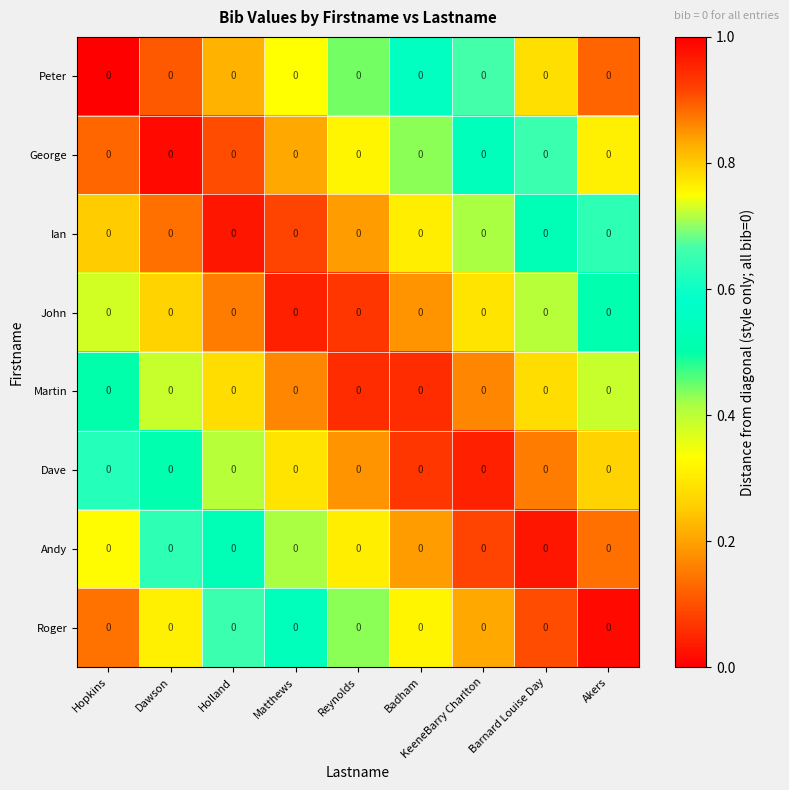

Count the number of data series in this chart.

8